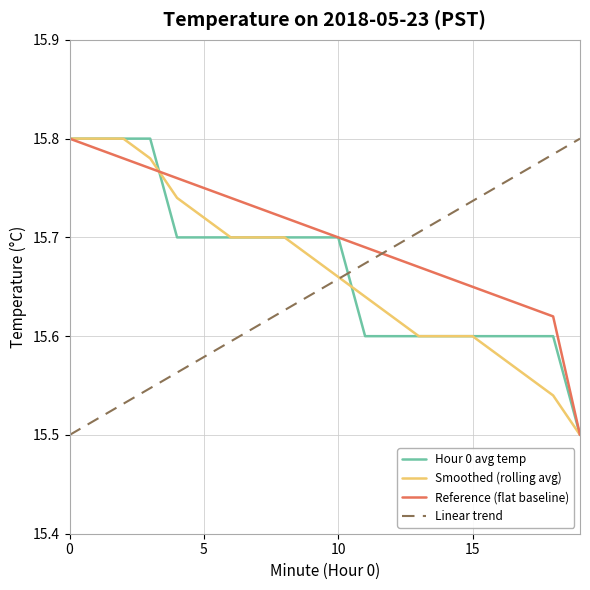

Which series ends up on top after the final intersection of Linear trend and Hour 0 avg temp?

Linear trend